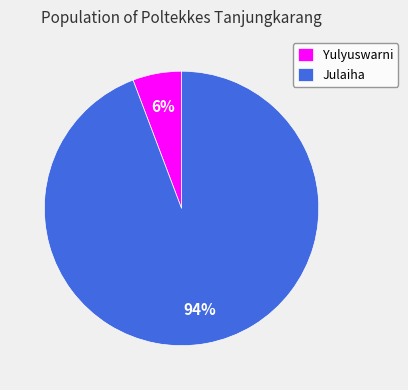

Which has a higher value, Yulyuswarni or Julaiha?

Julaiha